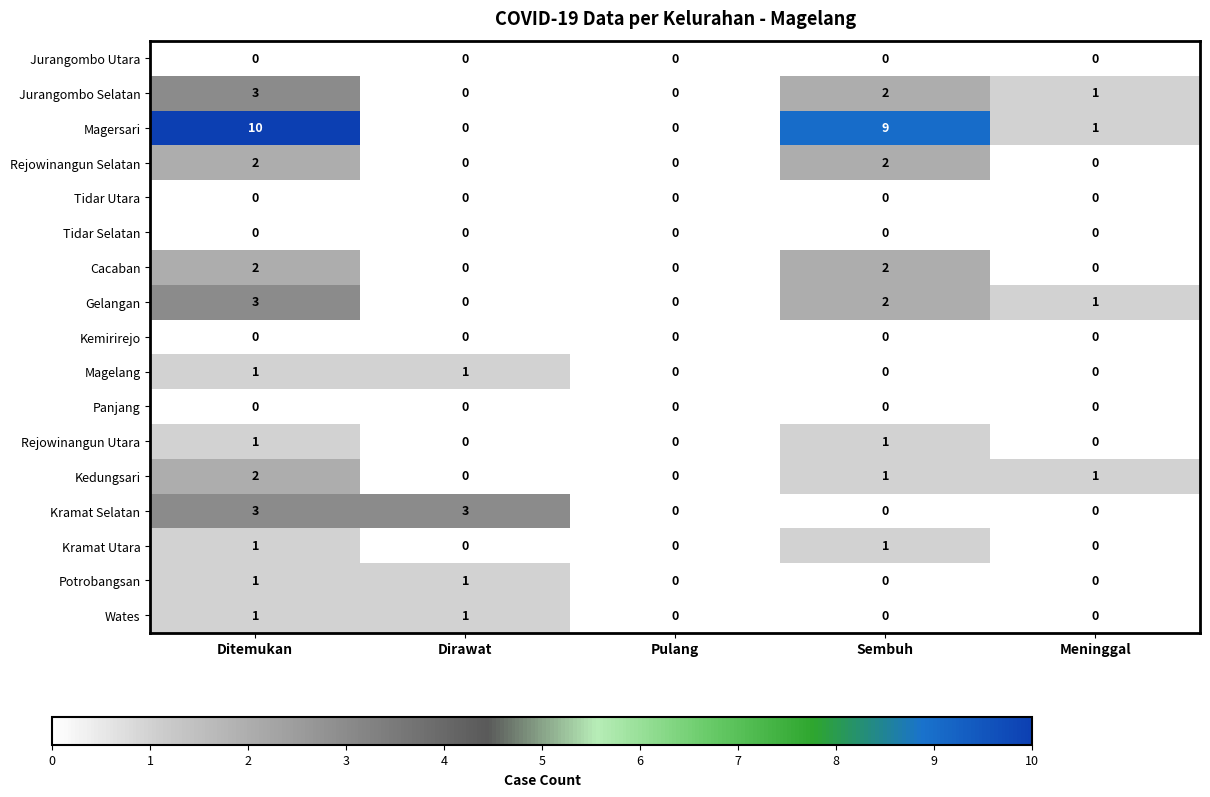

Which series has the widest spread of values?

Magersari